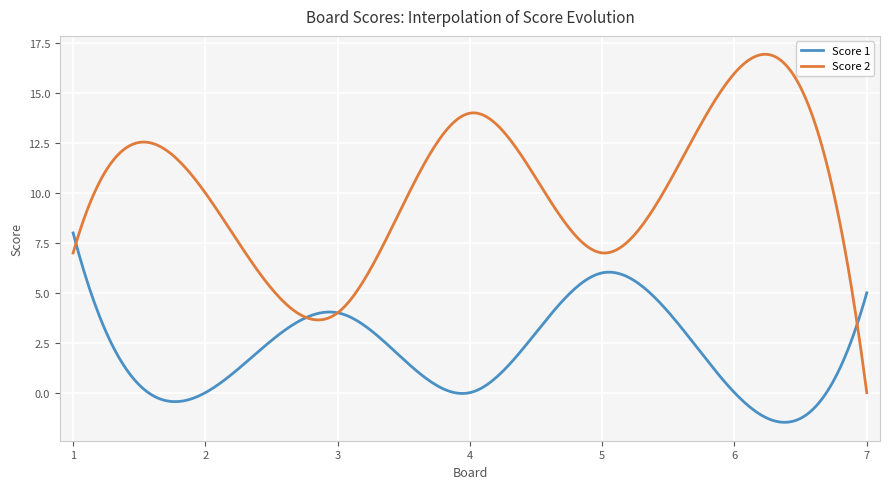

Rank the series by their maximum value, from lowest to highest.

Score 1, Score 2